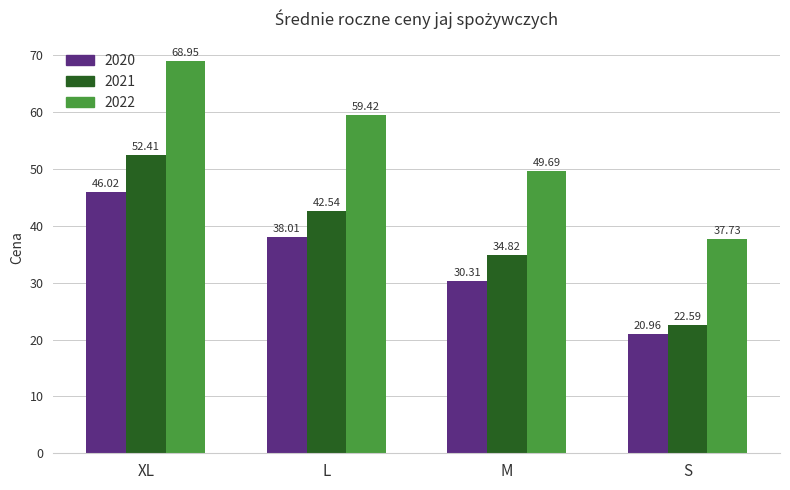

How many bars are there in total?

12